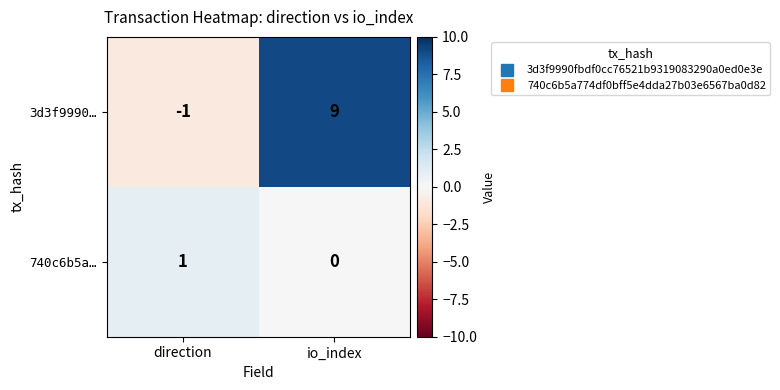

At which label is 740c6b5a… closest to 0?

io_index